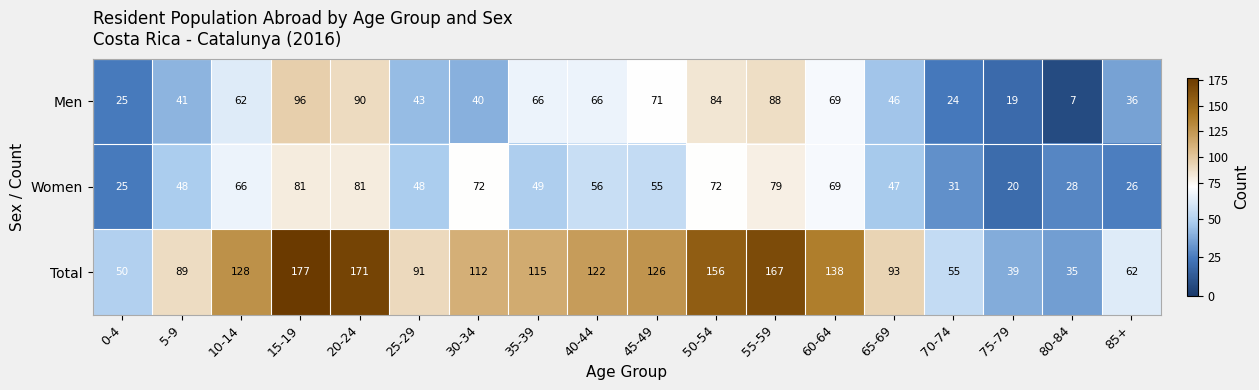

How many distinct data groups are displayed?

3